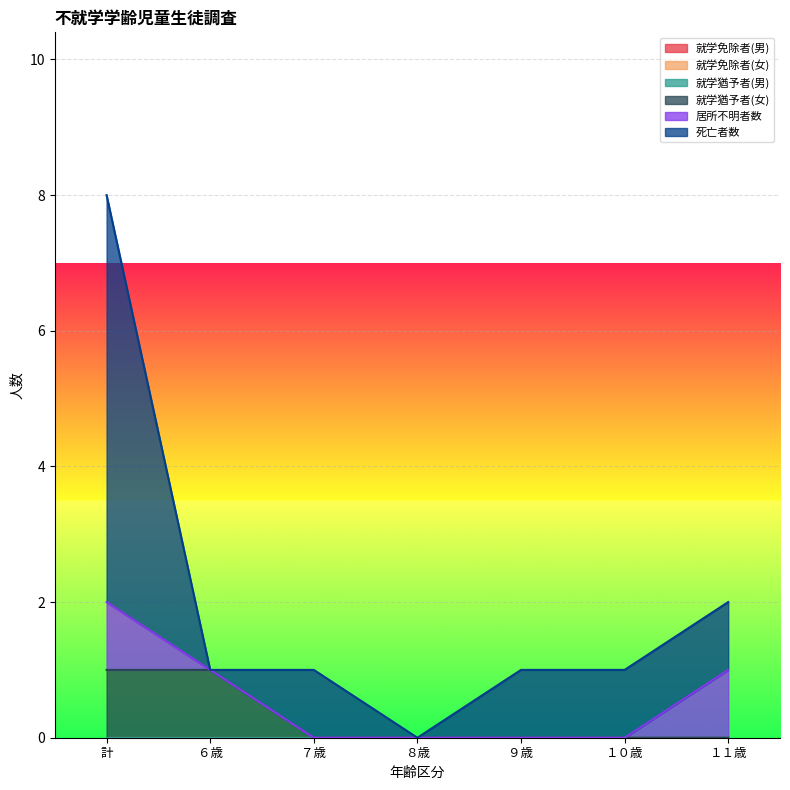

Which label corresponds to the largest value in the chart?

計